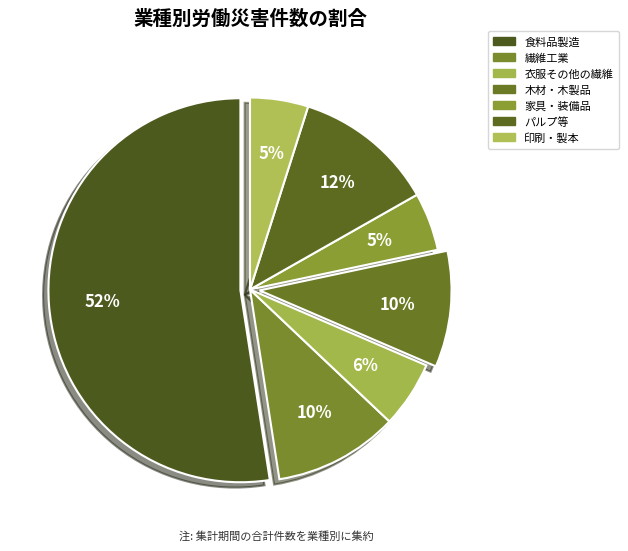

What is the majority slice?

食料品製造